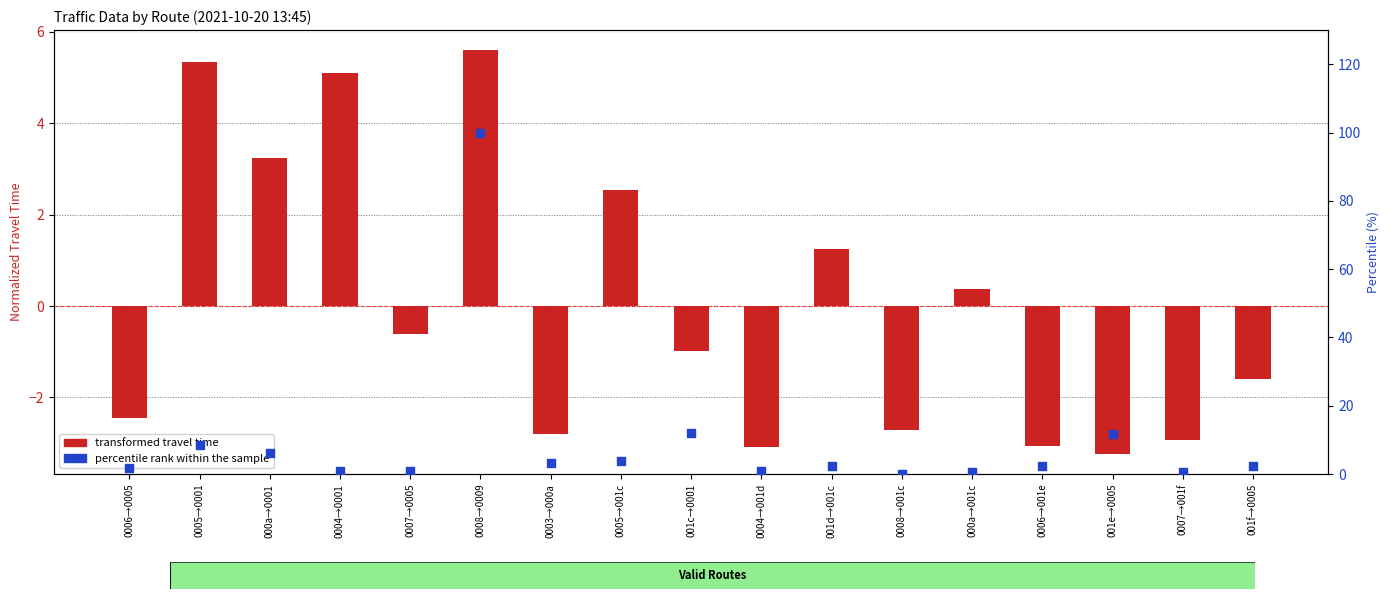

Is the value of transformed travel time at 0004→001d greater than the value of percentile rank within the sample at 0007→001f?

No